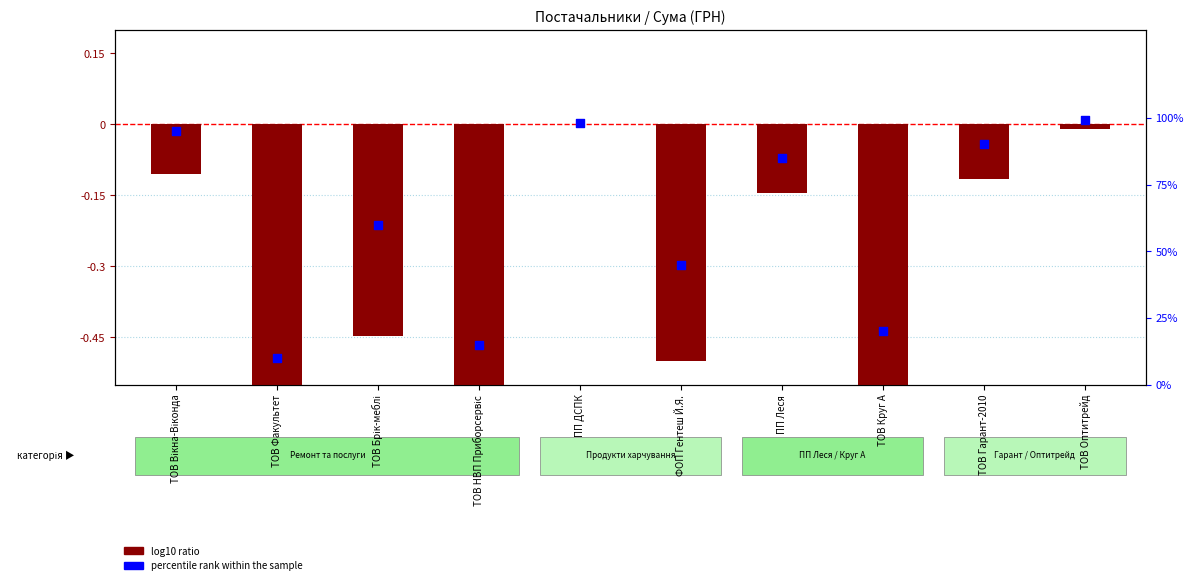

At how many categories does at least one series exceed 54?

6